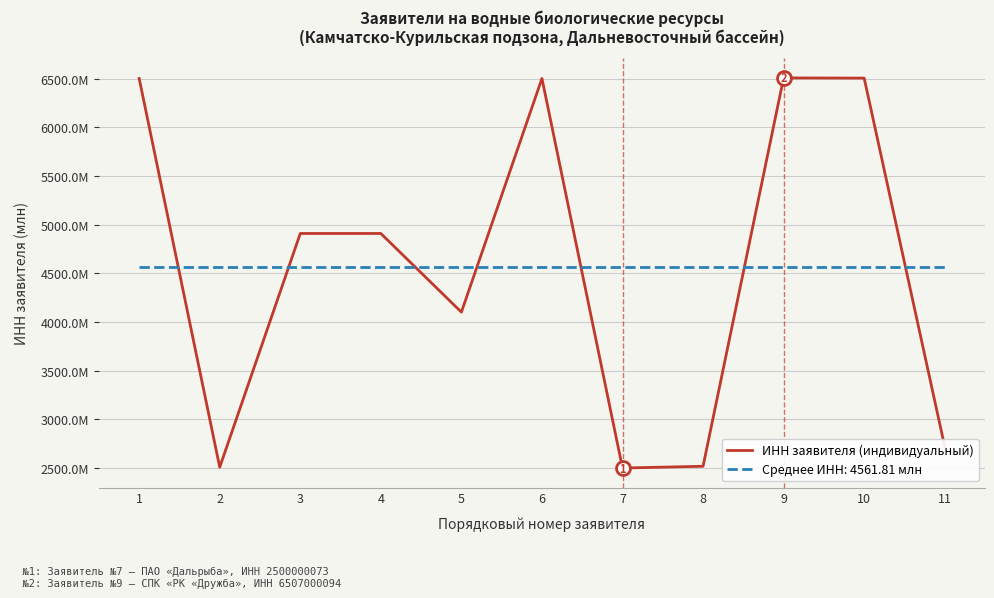

Reading left to right, list all the values displayed in this chart.

1=6501.2	2=2508.1	3=4909.1	4=4909.1	5=4101.1	6=6501.3	7=2500.0	8=2518.0	9=6507.0	10=6505.0	11=2720.0